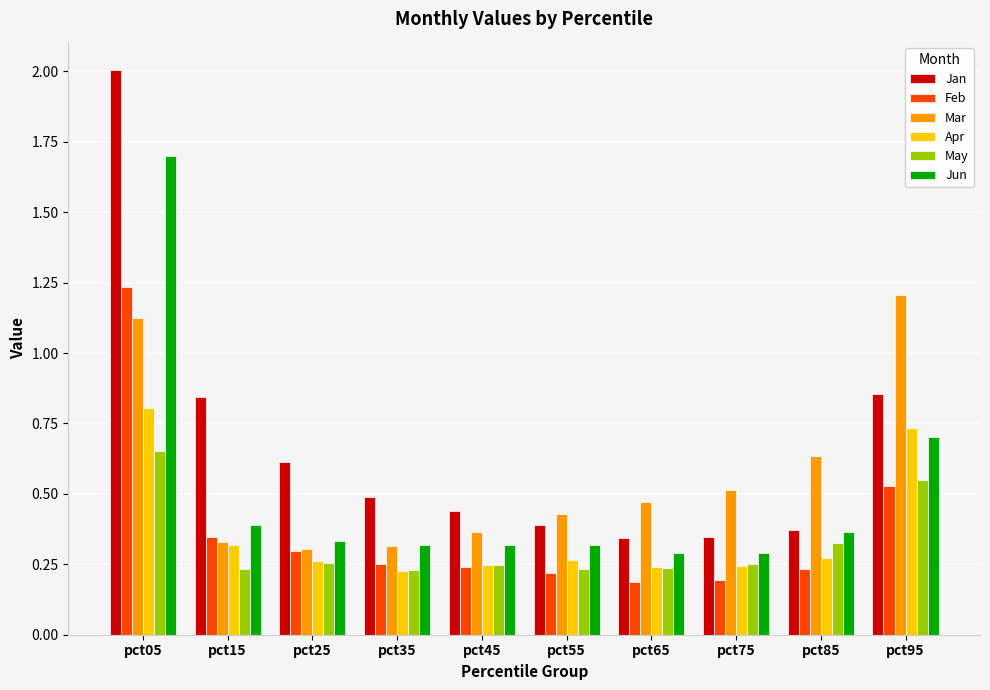

Which category has the highest value in the Mar series?

pct95